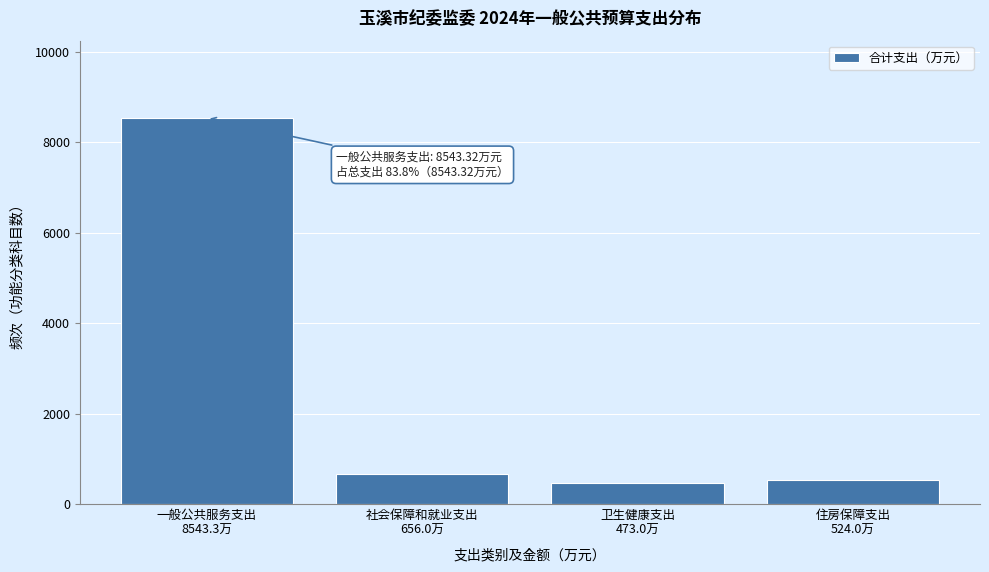

Reading left to right, list all the values displayed in this chart.

8543.3	656.0	473.0	524.0